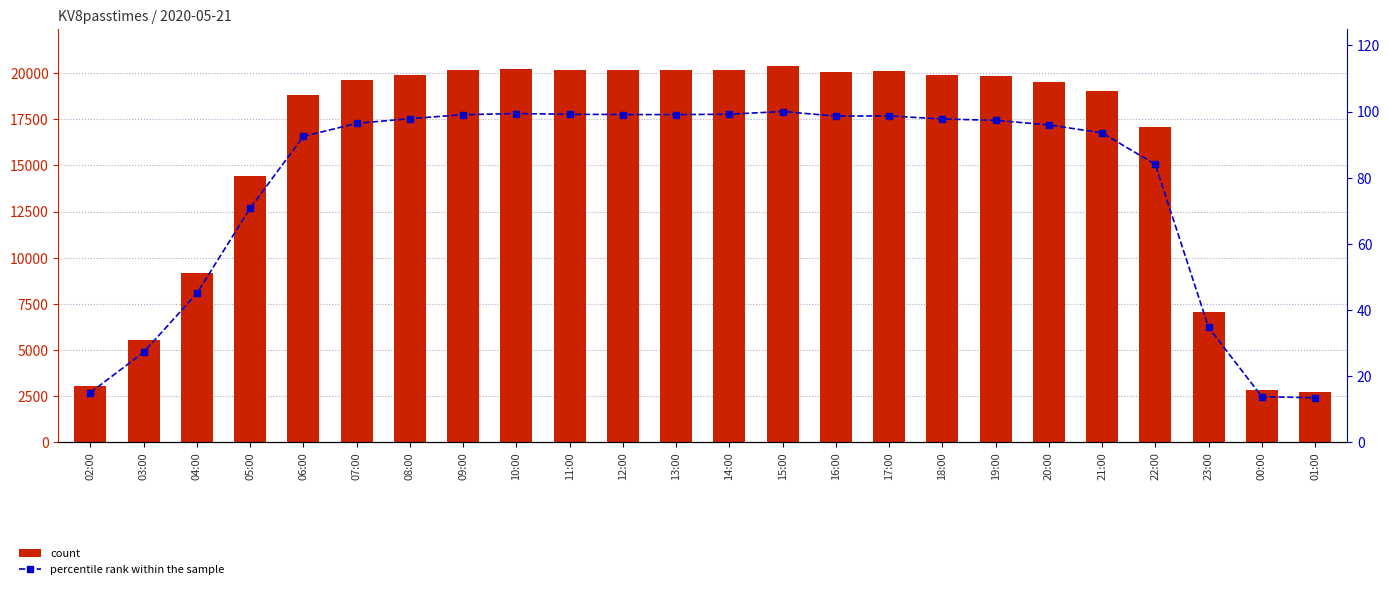

What is the value of the count bar at the 4th from the left?

14409.0